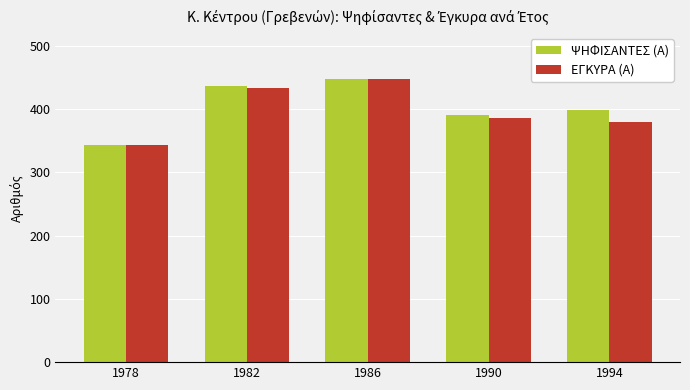

What is the approximate value of ΨΗΦΙΣΑΝΤΕΣ (Α) at 1978?

343